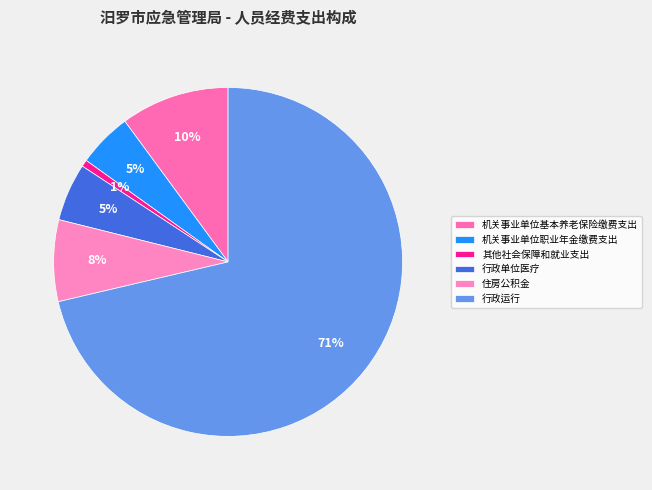

True or false: 机关事业单位基本养老保险缴费支出 accounts for 23% of the total.

False